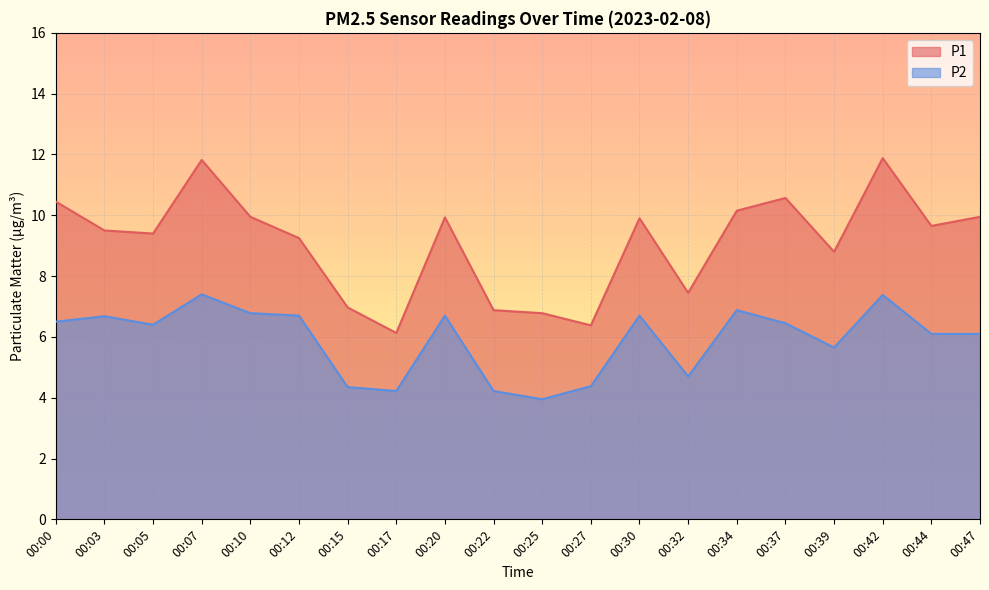

At which label does P2 reach its minimum?

00:25